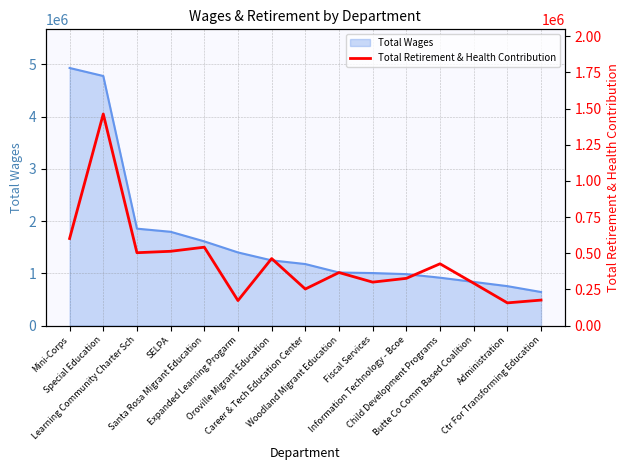

Which label corresponds to the smallest value in the chart?

Administration